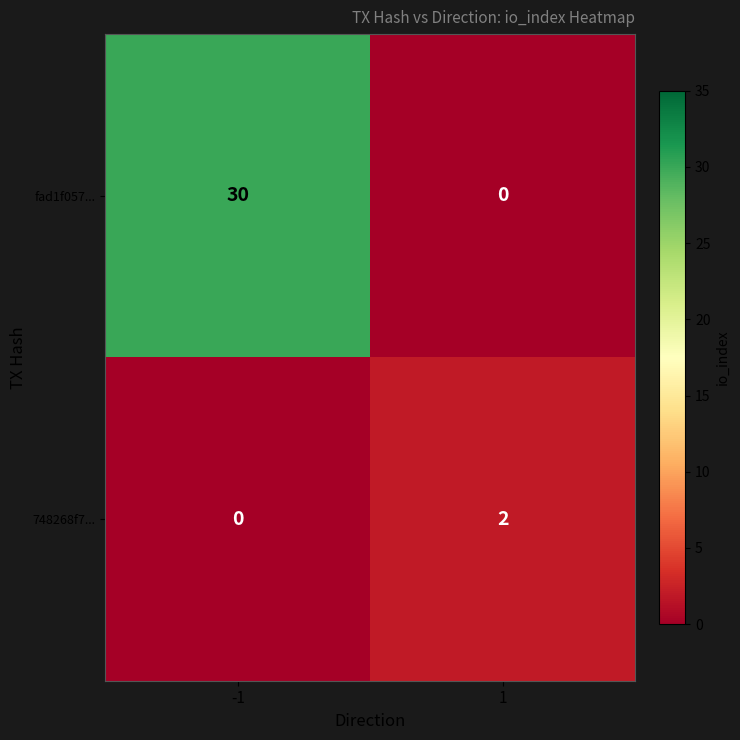

At how many categories does at least one series exceed 29?

1